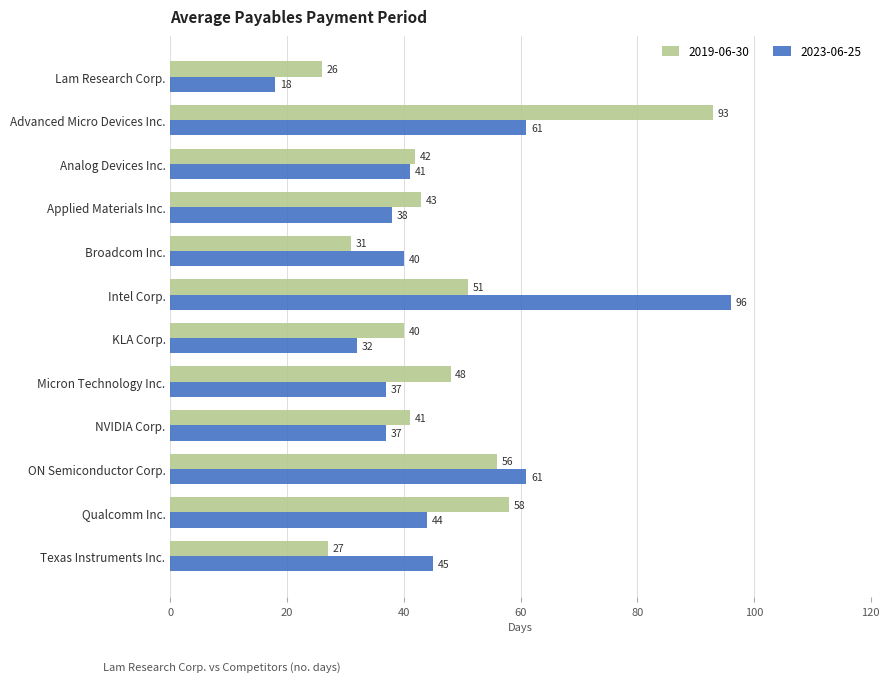

Which category has the highest value across all series?

Intel Corp.